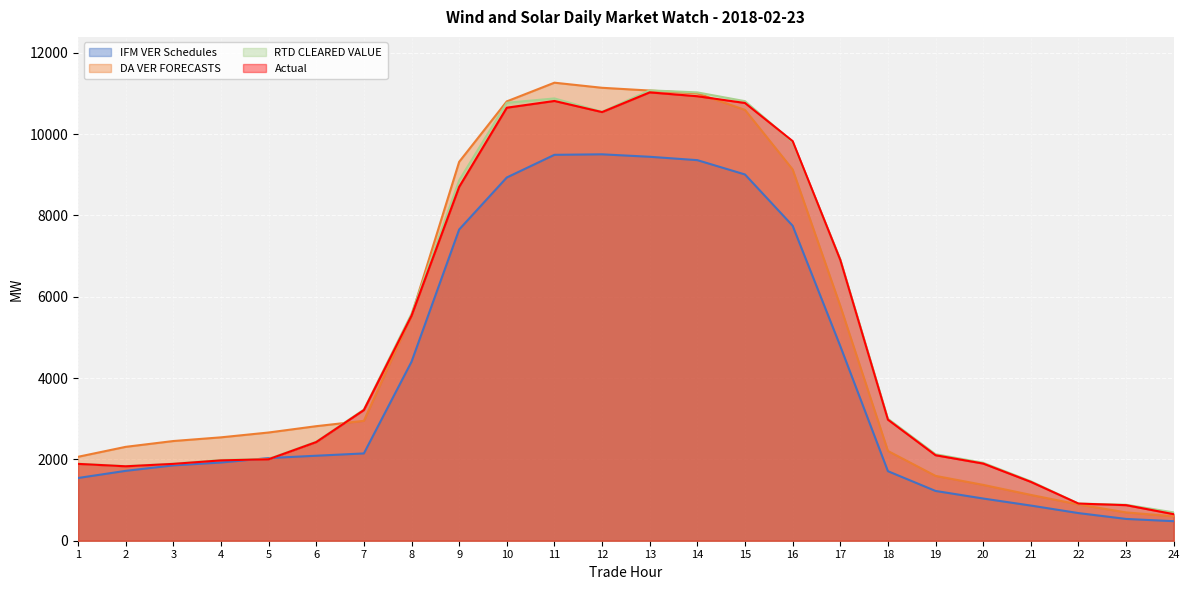

At which label does DA VER FORECASTS first exceed 2817?

6